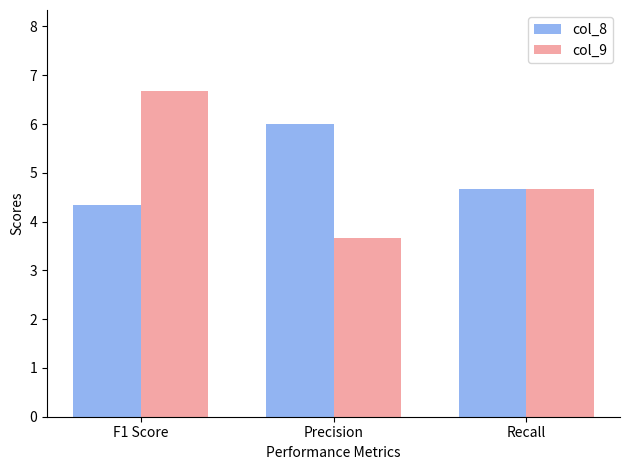

What is the approximate value of col_9 at Precision?

3.7